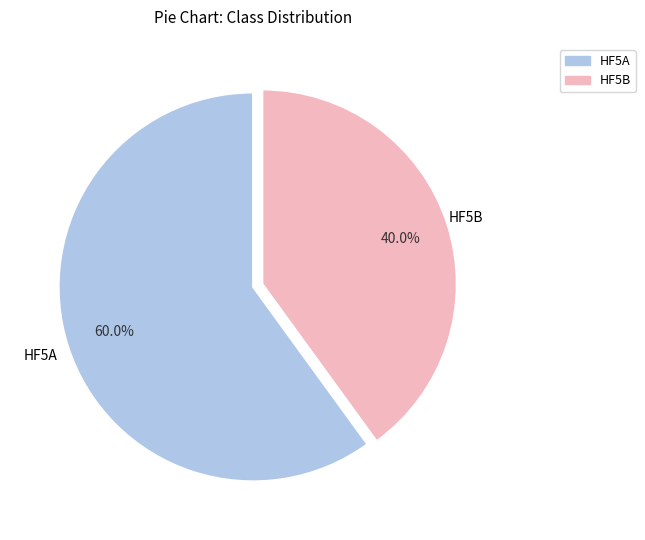

What is the total percentage of HF5A and HF5B?

100.0%